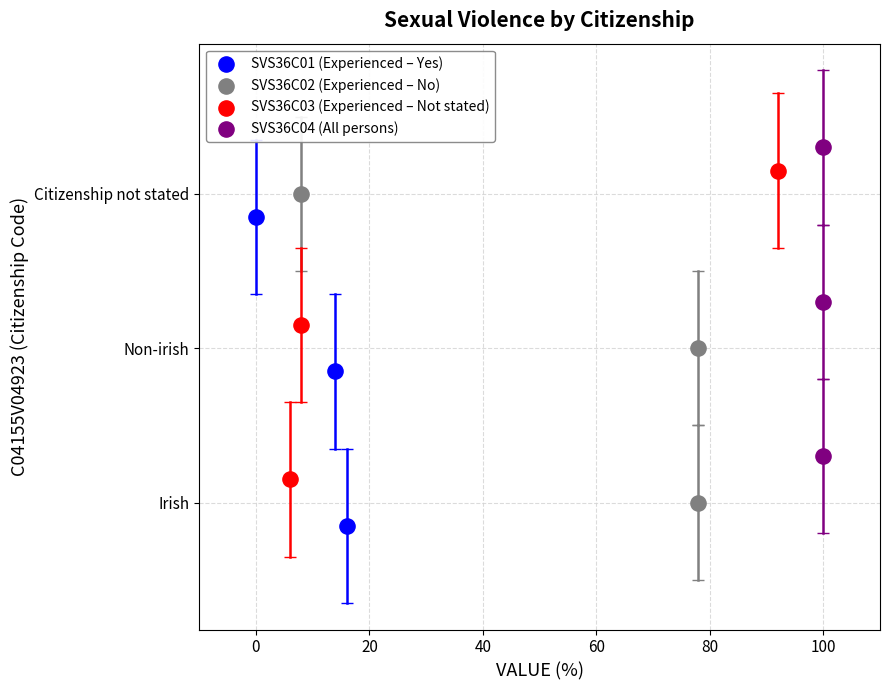

Which series contains the highest Y value?

SVS36C04 (All persons)